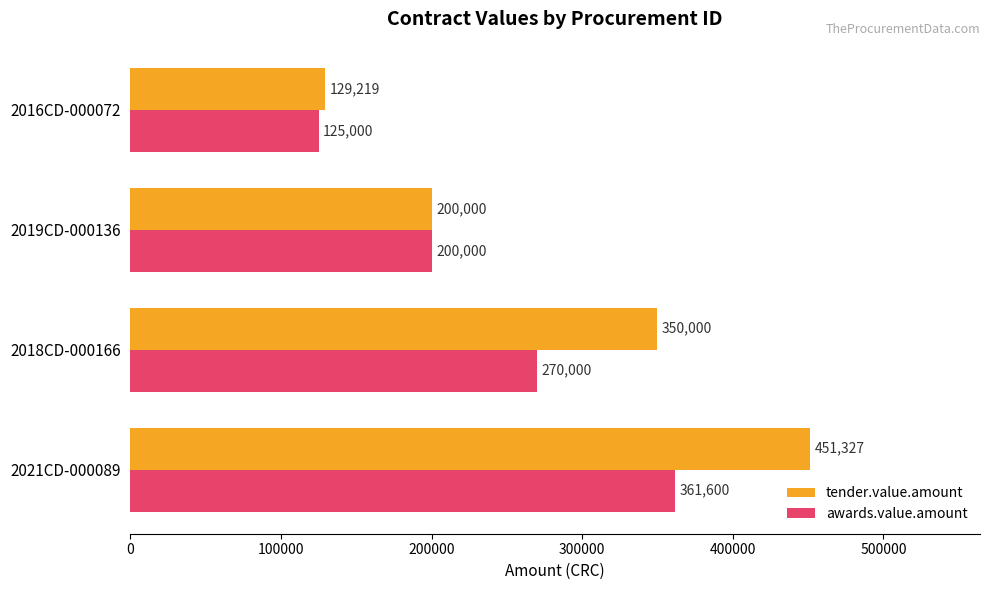

Which series has the largest total across all categories?

tender.value.amount